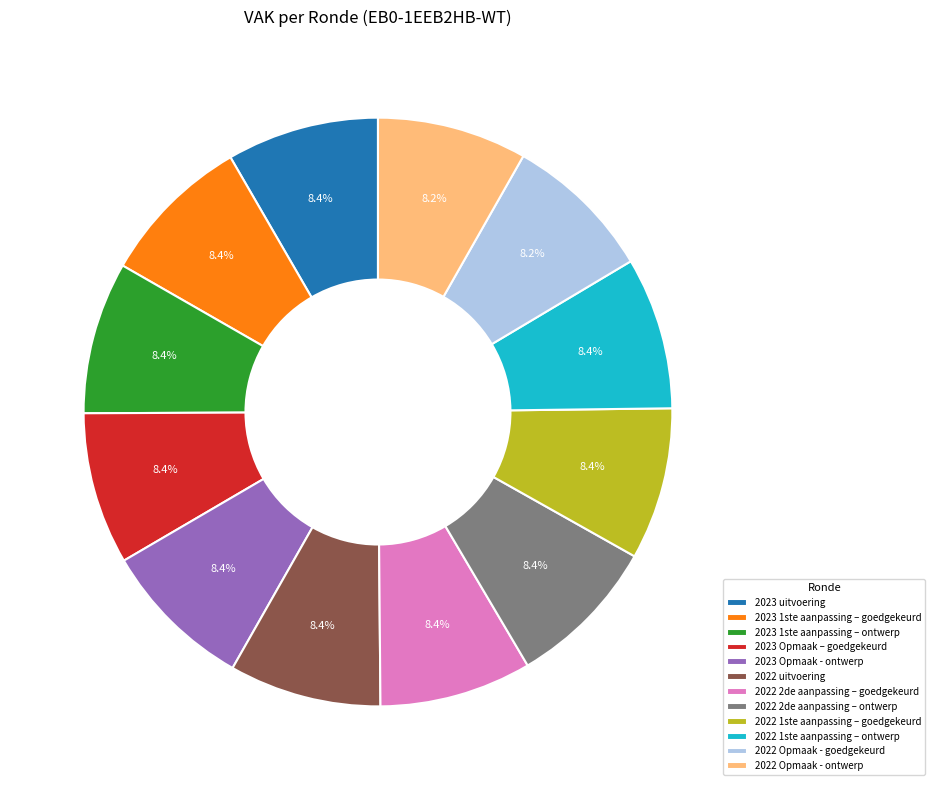

Is 2023 1ste aanpassing – goedgekeurd the majority of the pie?

No